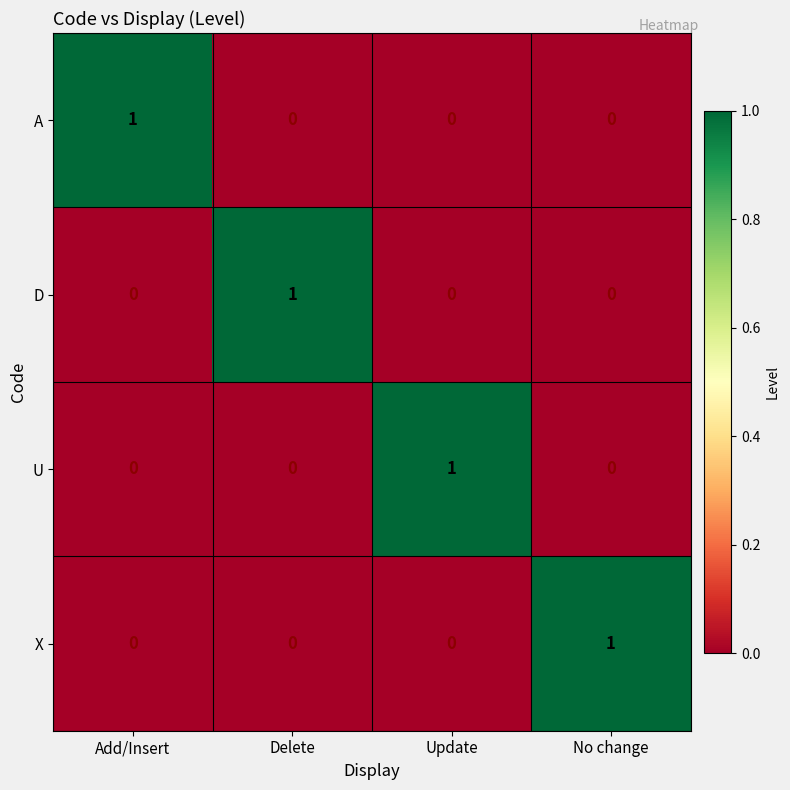

The value of A at Update is 0. True or false?

True